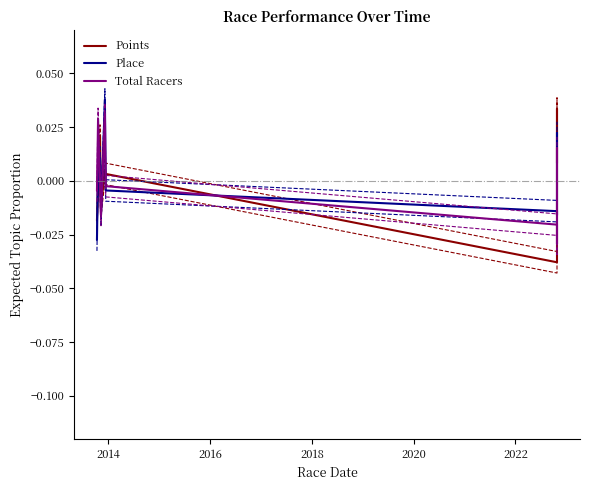

Is it true that Total Racers equals -0.0 at 2016?

False